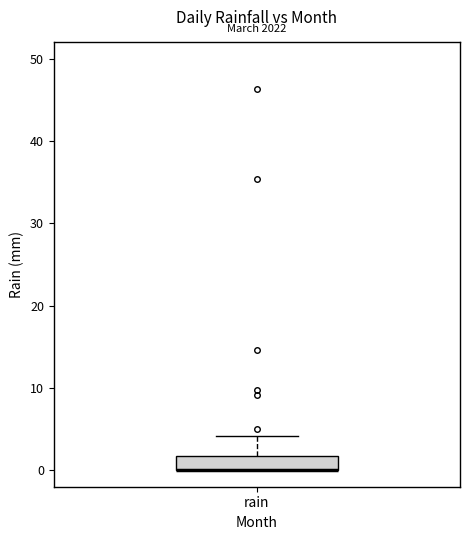

Read this box plot against the y-axis: the position of the median line, the range covered by the box, and the ends of both whiskers. The values are not printed on the chart, so give them approximately, as read against the axis.

median 0 (drawn on the box's lower edge), box 0 to 2, whiskers 0 to 4